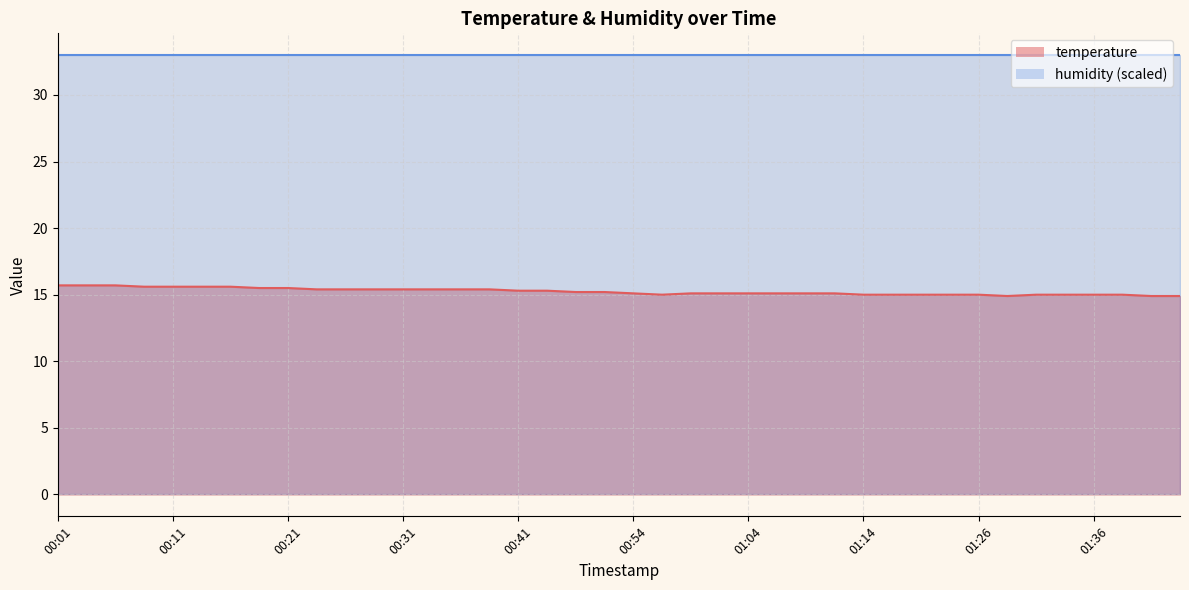

Reading left to right, extract all data points from this chart.

00:01=15.7	00:04=15.7	00:06=15.7	00:09=15.6	00:11=15.6	00:14=15.6	00:16=15.6	00:19=15.5	00:21=15.5	00:24=15.4	00:26=15.4	00:29=15.4	00:31=15.4	00:33=15.4	00:36=15.4	00:38=15.4	00:41=15.3	00:44=15.3	00:46=15.2	00:51=15.2	00:54=15.1	00:56=15.0	00:59=15.1	01:01=15.1	01:04=15.1	01:06=15.1	01:09=15.1	01:11=15.1	01:14=15.0	01:16=15.0	01:18=15.0	01:23=15.0	01:26=15.0	01:28=14.9	01:31=15.0	01:33=15.0	01:36=15.0	01:38=15.0	01:41=14.9	01:43=14.9